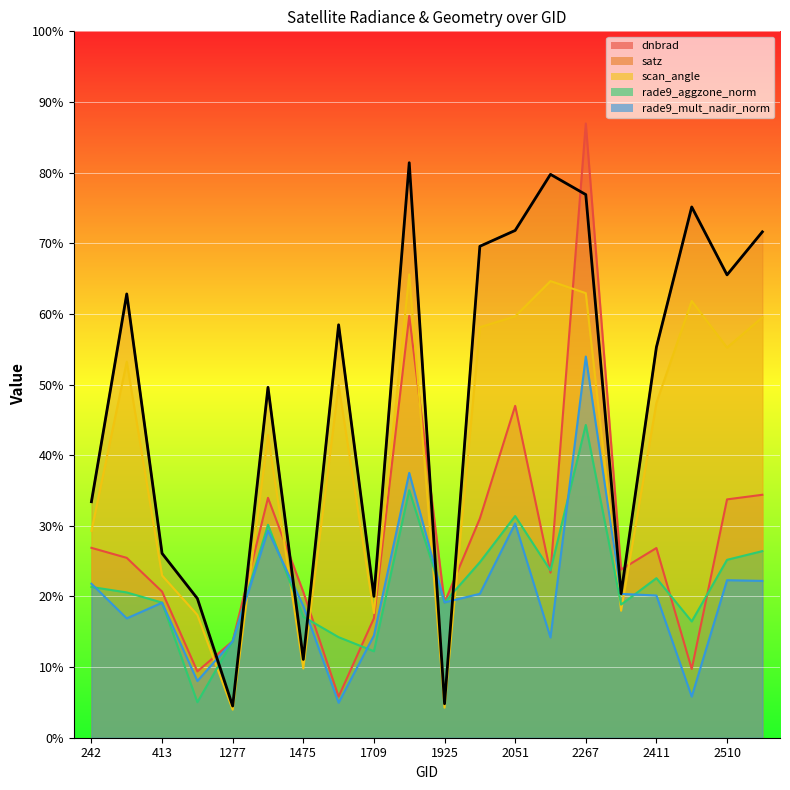

How many times do scan_angle and rade9_aggzone_norm cross each other?

8